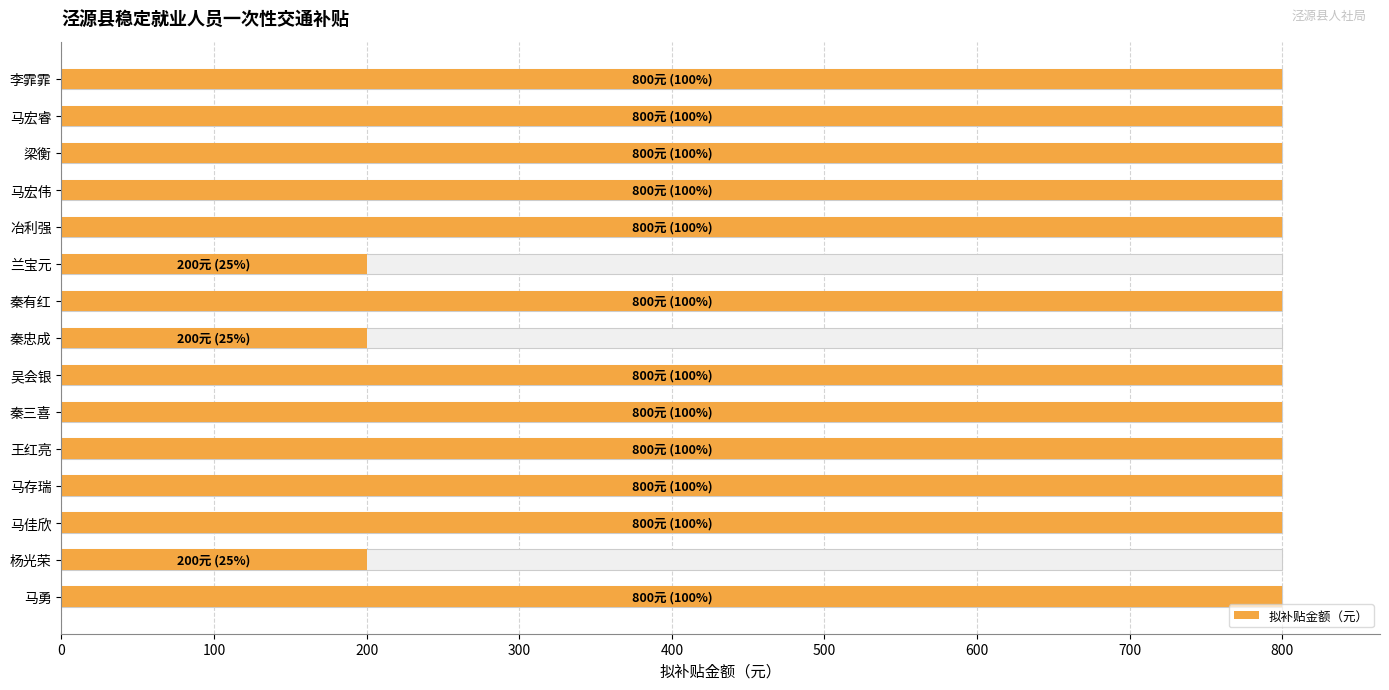

Does the chart contain any negative values?

No